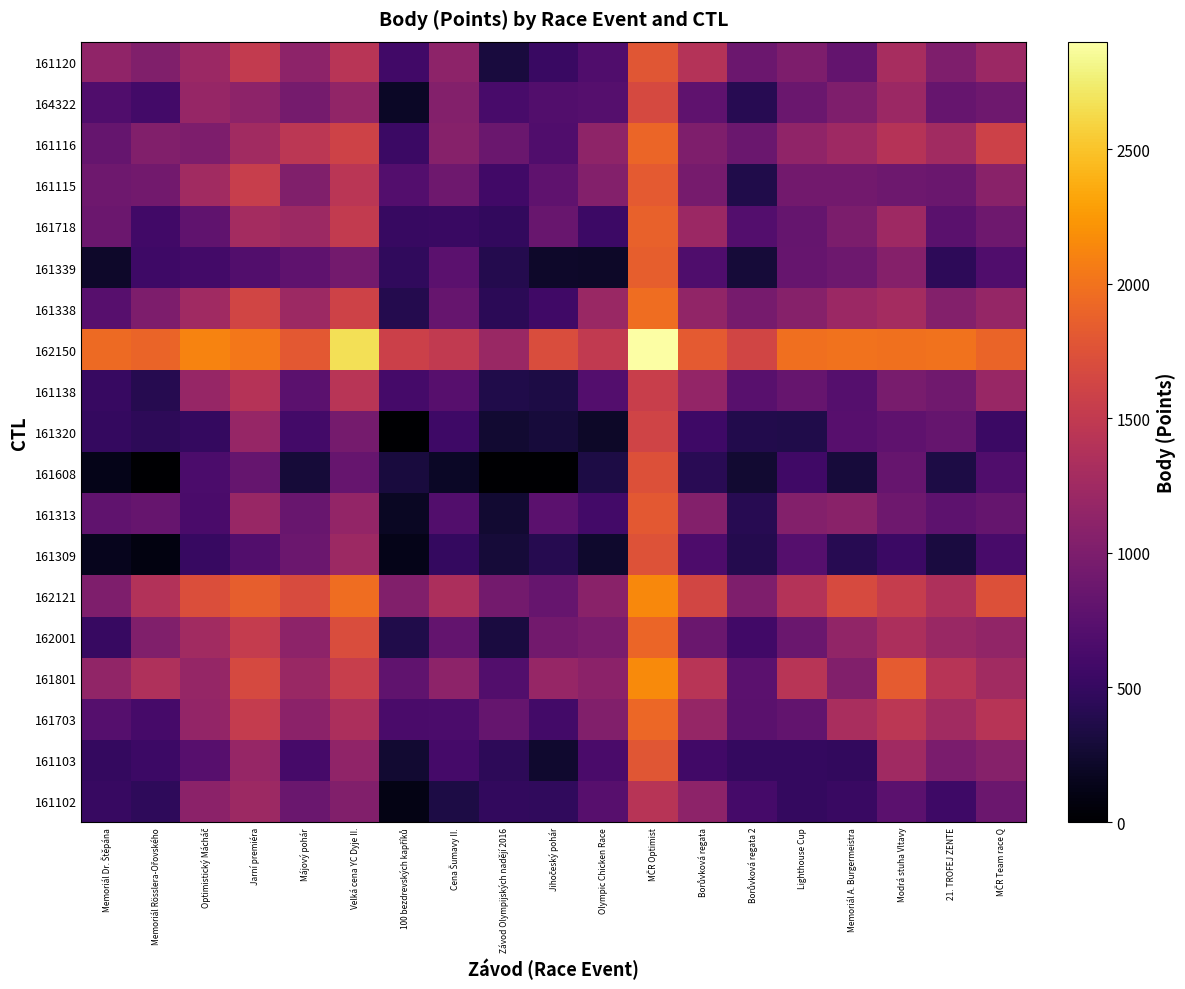

Reading left to right, list all the values displayed in this chart.

161102: Memoriál Dr. Štěpána=512.0	Memoriál Rösslera-Ořovského=457.7	Optimistický Mácháč=1108.9	Jarní premiéra=1230.2	Májový pohár=870.2	Velká cena YC Dyje II.=1030.6	100 bezdrevských kapříků=113.1	Cena Šumavy II.=341.9	Závod Olympijských nadějí 2016=475.7	Jihočeský pohár=468.2	Olympic Chicken Race=732.3	MČR Optimist=1417.9	Borůvková regata=1113.4	Borůvková regata 2=601.5	Lighthouse Cup=497.4	Memoriál A. Burgermeistra=525.1	Modrá stuha Vltavy=769.0	21. TROFEJ ZENTE=560.5	MČR Team race Q=876.9
161103: Memoriál Dr. Štěpána=492.2	Memoriál Rösslera-Ořovského=554.0	Optimistický Mácháč=734.2	Jarní premiéra=1179.1	Májový pohár=615.7	Velká cena YC Dyje II.=1133.3	100 bezdrevských kapříků=260.3	Cena Šumavy II.=601.6	Závod Olympijských nadějí 2016=448.1	Jihočeský pohár=248.3	Olympic Chicken Race=637.0	MČR Optimist=1781.9	Borůvková regata=580.4	Borůvková regata 2=487.5	Lighthouse Cup=493.3	Memoriál A. Burgermeistra=476.0	Modrá stuha Vltavy=1249.3	21. TROFEJ ZENTE=978.4	MČR Team race Q=1068.0
161703: Memoriál Dr. Štěpána=721.3	Memoriál Rösslera-Ořovského=618.1	Optimistický Mácháč=1165.0	Jarní premiéra=1528.0	Májový pohár=1101.6	Velká cena YC Dyje II.=1336.7	100 bezdrevských kapříků=643.1	Cena Šumavy II.=654.1	Závod Olympijských nadějí 2016=828.1	Jihočeský pohár=589.3	Olympic Chicken Race=1031.5	MČR Optimist=1919.0	Borůvková regata=1170.0	Borůvková regata 2=756.5	Lighthouse Cup=807.4	Memoriál A. Burgermeistra=1324.3	Modrá stuha Vltavy=1450.6	21. TROFEJ ZENTE=1268.2	MČR Team race Q=1425.4
161801: Memoriál Dr. Štěpána=1149.7	Memoriál Rösslera-Ořovského=1365.1	Optimistický Mácháč=1170.6	Jarní premiéra=1670.0	Májový pohár=1207.6	Velká cena YC Dyje II.=1543.1	100 bezdrevských kapříků=793.7	Cena Šumavy II.=1119.2	Závod Olympijských nadějí 2016=697.8	Jihočeský pohár=1183.7	Olympic Chicken Race=1100.6	MČR Optimist=2153.1	Borůvková regata=1436.1	Borůvková regata 2=765.6	Lighthouse Cup=1430.3	Memoriál A. Burgermeistra=1039.7	Modrá stuha Vltavy=1830.1	21. TROFEJ ZENTE=1420.3	MČR Team race Q=1260.2
162001: Memoriál Dr. Štěpána=514.3	Memoriál Rösslera-Ořovského=1021.3	Optimistický Mácháč=1261.6	Jarní premiéra=1527.4	Májový pohár=1110.0	Velká cena YC Dyje II.=1698.8	100 bezdrevských kapříků=362.9	Cena Šumavy II.=821.1	Závod Olympijských nadějí 2016=324.5	Jihočeský pohár=924.4	Olympic Chicken Race=980.5	MČR Optimist=1903.0	Borůvková regata=868.6	Borůvková regata 2=587.6	Lighthouse Cup=864.1	Memoriál A. Burgermeistra=1152.8	Modrá stuha Vltavy=1340.5	21. TROFEJ ZENTE=1209.3	MČR Team race Q=1144.3
162121: Memoriál Dr. Štěpána=1008.8	Memoriál Rösslera-Ořovského=1385.9	Optimistický Mácháč=1720.0	Jarní premiéra=1852.8	Májový pohár=1698.6	Velká cena YC Dyje II.=1962.0	100 bezdrevských kapříků=1040.8	Cena Šumavy II.=1345.6	Závod Olympijských nadějí 2016=937.5	Jihočeský pohár=847.8	Olympic Chicken Race=1097.2	MČR Optimist=2149.4	Borůvková regata=1638.3	Borůvková regata 2=1015.6	Lighthouse Cup=1400.1	Memoriál A. Burgermeistra=1685.5	Modrá stuha Vltavy=1533.6	21. TROFEJ ZENTE=1349.2	MČR Team race Q=1740.3
161309: Memoriál Dr. Štěpána=156.8	Memoriál Rösslera-Ořovského=86.7	Optimistický Mácháč=519.9	Jarní premiéra=695.2	Májový pohár=876.3	Velká cena YC Dyje II.=1229.4	100 bezdrevských kapříků=127.0	Cena Šumavy II.=494.5	Závod Olympijských nadějí 2016=286.4	Jihočeský pohár=397.2	Olympic Chicken Race=226.9	MČR Optimist=1748.5	Borůvková regata=662.6	Borůvková regata 2=394.0	Lighthouse Cup=715.2	Memoriál A. Burgermeistra=414.3	Modrá stuha Vltavy=532.5	21. TROFEJ ZENTE=322.3	MČR Team race Q=625.8
161313: Memoriál Dr. Štěpána=797.8	Memoriál Rösslera-Ořovského=844.4	Optimistický Mácháč=637.7	Jarní premiéra=1192.4	Májový pohár=856.4	Velká cena YC Dyje II.=1165.3	100 bezdrevských kapříků=186.4	Cena Šumavy II.=702.0	Závod Olympijských nadějí 2016=253.6	Jihočeský pohár=768.2	Olympic Chicken Race=596.4	MČR Optimist=1811.8	Borůvková regata=1048.3	Borůvková regata 2=415.2	Lighthouse Cup=1048.1	Memoriál A. Burgermeistra=1088.5	Modrá stuha Vltavy=905.1	21. TROFEJ ZENTE=771.3	MČR Team race Q=837.5
161608: Memoriál Dr. Štěpána=126.9	Memoriál Rösslera-Ořovského=0.0	Optimistický Mácháč=648.2	Jarní premiéra=836.6	Májový pohár=285.9	Velká cena YC Dyje II.=848.2	100 bezdrevských kapříků=308.5	Cena Šumavy II.=194.7	Závod Olympijských nadějí 2016=0.0	Jihočeský pohár=0.0	Olympic Chicken Race=345.2	MČR Optimist=1740.9	Borůvková regata=420.7	Borůvková regata 2=249.3	Lighthouse Cup=571.0	Memoriál A. Burgermeistra=302.6	Modrá stuha Vltavy=839.9	21. TROFEJ ZENTE=342.7	MČR Team race Q=685.4
161320: Memoriál Dr. Štěpána=487.6	Memoriál Rösslera-Ořovského=450.0	Optimistický Mácháč=488.2	Jarní premiéra=1187.7	Májový pohár=599.0	Velká cena YC Dyje II.=944.4	100 bezdrevských kapříků=0.0	Cena Šumavy II.=557.0	Závod Olympijských nadějí 2016=258.0	Jihočeský pohár=303.0	Olympic Chicken Race=213.0	MČR Optimist=1608.3	Borůvková regata=562.9	Borůvková regata 2=384.6	Lighthouse Cup=370.1	Memoriál A. Burgermeistra=726.1	Modrá stuha Vltavy=786.5	21. TROFEJ ZENTE=835.5	MČR Team race Q=540.0
161138: Memoriál Dr. Štěpána=512.1	Memoriál Rösslera-Ořovského=396.6	Optimistický Mácháč=1188.8	Jarní premiéra=1412.9	Májový pohár=761.3	Velká cena YC Dyje II.=1428.5	100 bezdrevských kapříků=605.3	Cena Šumavy II.=735.6	Závod Olympijských nadějí 2016=369.3	Jihočeský pohár=348.1	Olympic Chicken Race=703.0	MČR Optimist=1556.9	Borůvková regata=1165.3	Borůvková regata 2=737.8	Lighthouse Cup=845.4	Memoriál A. Burgermeistra=714.9	Modrá stuha Vltavy=964.0	21. TROFEJ ZENTE=909.1	MČR Team race Q=1195.8
162150: Memoriál Dr. Štěpána=1937.8	Memoriál Rösslera-Ořovského=1894.4	Optimistický Mácháč=2117.2	Jarní premiéra=2035.0	Májový pohár=1801.5	Velká cena YC Dyje II.=2669.6	100 bezdrevských kapříků=1576.9	Cena Šumavy II.=1506.0	Závod Olympijských nadějí 2016=1210.4	Jihočeský pohár=1699.1	Olympic Chicken Race=1504.0	MČR Optimist=2899.0	Borůvková regata=1821.5	Borůvková regata 2=1624.7	Lighthouse Cup=1978.6	Memoriál A. Burgermeistra=2000.7	Modrá stuha Vltavy=1987.1	21. TROFEJ ZENTE=1998.8	MČR Team race Q=1897.8
161338: Memoriál Dr. Štěpána=726.7	Memoriál Rösslera-Ořovského=1000.4	Optimistický Mácháč=1247.8	Jarní premiéra=1620.0	Májový pohár=1225.1	Velká cena YC Dyje II.=1597.5	100 bezdrevských kapříků=395.2	Cena Šumavy II.=847.1	Závod Olympijských nadějí 2016=434.6	Jihočeský pohár=573.4	Olympic Chicken Race=1210.8	MČR Optimist=1960.9	Borůvková regata=1151.0	Borůvková regata 2=956.7	Lighthouse Cup=1068.2	Memoriál A. Burgermeistra=1212.4	Modrá stuha Vltavy=1280.1	21. TROFEJ ZENTE=1043.6	MČR Team race Q=1177.0
161339: Memoriál Dr. Štěpána=219.1	Memoriál Rösslera-Ořovského=556.5	Optimistický Mácháč=597.0	Jarní premiéra=695.6	Májový pohár=788.3	Velká cena YC Dyje II.=933.3	100 bezdrevských kapříků=473.8	Cena Šumavy II.=769.4	Závod Olympijských nadějí 2016=394.9	Jihočeský pohár=219.6	Olympic Chicken Race=206.8	MČR Optimist=1852.5	Borůvková regata=678.4	Borůvková regata 2=292.0	Lighthouse Cup=840.0	Memoriál A. Burgermeistra=884.2	Modrá stuha Vltavy=1060.8	21. TROFEJ ZENTE=444.7	MČR Team race Q=683.1
161718: Memoriál Dr. Štěpána=880.7	Memoriál Rösslera-Ořovského=581.2	Optimistický Mácháč=798.2	Jarní premiéra=1283.1	Májový pohár=1230.7	Velká cena YC Dyje II.=1512.6	100 bezdrevských kapříků=519.5	Cena Šumavy II.=523.3	Závod Olympijských nadějí 2016=483.0	Jihočeský pohár=859.5	Olympic Chicken Race=549.6	MČR Optimist=1874.5	Borůvková regata=1215.9	Borůvková regata 2=704.5	Lighthouse Cup=828.0	Memoriál A. Burgermeistra=992.2	Modrá stuha Vltavy=1238.5	21. TROFEJ ZENTE=751.7	MČR Team race Q=896.2
161115: Memoriál Dr. Štěpána=901.6	Memoriál Rösslera-Ořovského=923.1	Optimistický Mácháč=1262.7	Jarní premiéra=1542.9	Májový pohár=1021.8	Velká cena YC Dyje II.=1441.9	100 bezdrevských kapříků=702.5	Cena Šumavy II.=901.0	Závod Olympijských nadějí 2016=581.2	Jihočeský pohár=789.0	Olympic Chicken Race=1045.5	MČR Optimist=1812.3	Borůvková regata=960.8	Borůvková regata 2=362.4	Lighthouse Cup=921.0	Memoriál A. Burgermeistra=920.0	Modrá stuha Vltavy=884.6	21. TROFEJ ZENTE=861.4	MČR Team race Q=1091.6
161116: Memoriál Dr. Štěpána=830.9	Memoriál Rösslera-Ořovského=1034.5	Optimistický Mácháč=1003.8	Jarní premiéra=1260.4	Májový pohár=1451.6	Velká cena YC Dyje II.=1600.1	100 bezdrevských kapříků=542.7	Cena Šumavy II.=1067.3	Závod Olympijských nadějí 2016=865.0	Jihočeský pohár=684.0	Olympic Chicken Race=1128.2	MČR Optimist=1903.7	Borůvková regata=1009.5	Borůvková regata 2=867.8	Lighthouse Cup=1141.4	Memoriál A. Burgermeistra=1245.5	Modrá stuha Vltavy=1406.0	21. TROFEJ ZENTE=1260.7	MČR Team race Q=1594.5
164322: Memoriál Dr. Štěpána=687.8	Memoriál Rösslera-Ořovského=592.8	Optimistický Mácháč=1181.6	Jarní premiéra=1119.5	Májový pohár=940.4	Velká cena YC Dyje II.=1150.1	100 bezdrevských kapříků=200.7	Cena Šumavy II.=1050.6	Závod Olympijských nadějí 2016=623.6	Jihočeský pohár=691.1	Olympic Chicken Race=718.9	MČR Optimist=1675.5	Borůvková regata=791.4	Borůvková regata 2=418.1	Lighthouse Cup=865.5	Memoriál A. Burgermeistra=1010.8	Modrá stuha Vltavy=1221.1	21. TROFEJ ZENTE=844.0	MČR Team race Q=896.0
161120: Memoriál Dr. Štěpána=1134.9	Memoriál Rösslera-Ořovského=1025.7	Optimistický Mácháč=1221.1	Jarní premiéra=1508.0	Májový pohár=1112.8	Velká cena YC Dyje II.=1435.6	100 bezdrevských kapříků=583.1	Cena Šumavy II.=1111.7	Závod Olympijských nadějí 2016=314.6	Jihočeský pohár=527.1	Olympic Chicken Race=685.1	MČR Optimist=1779.9	Borůvková regata=1394.8	Borůvková regata 2=874.2	Lighthouse Cup=1004.5	Memoriál A. Burgermeistra=824.7	Modrá stuha Vltavy=1304.0	21. TROFEJ ZENTE=1012.1	MČR Team race Q=1212.0